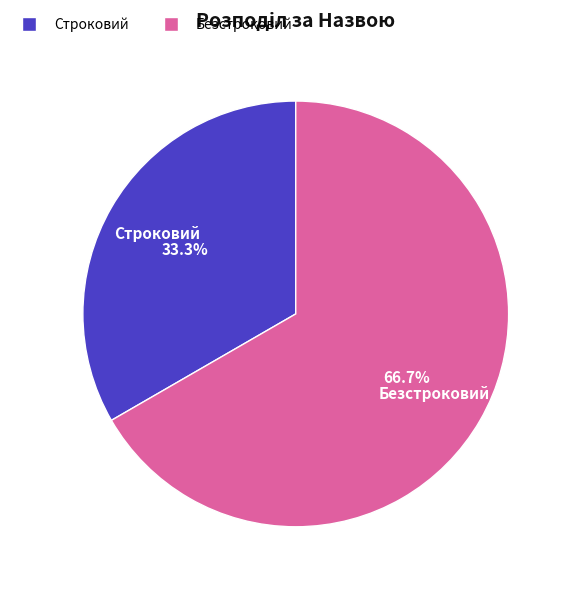

To the nearest percent, what is the average slice percentage?

50%